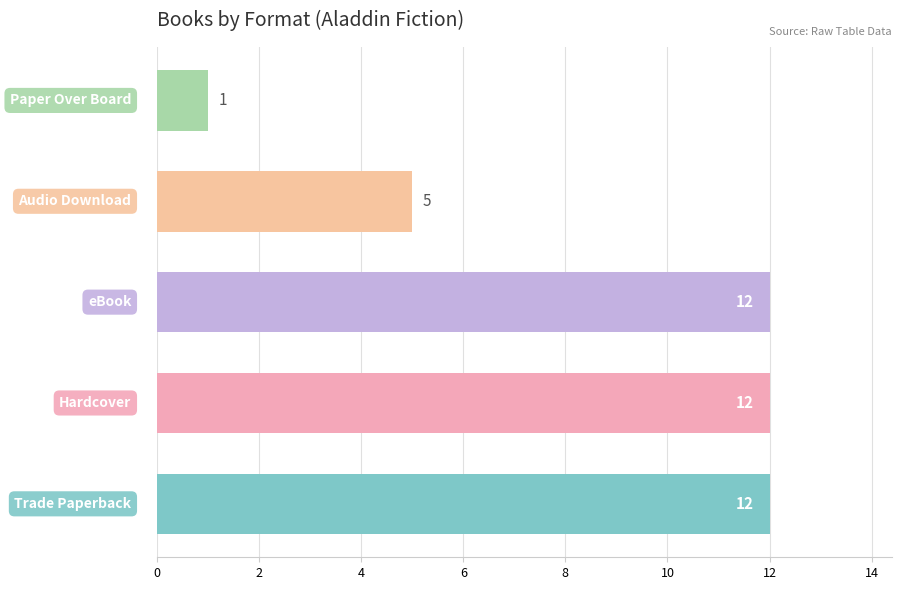

What is the average value?

8